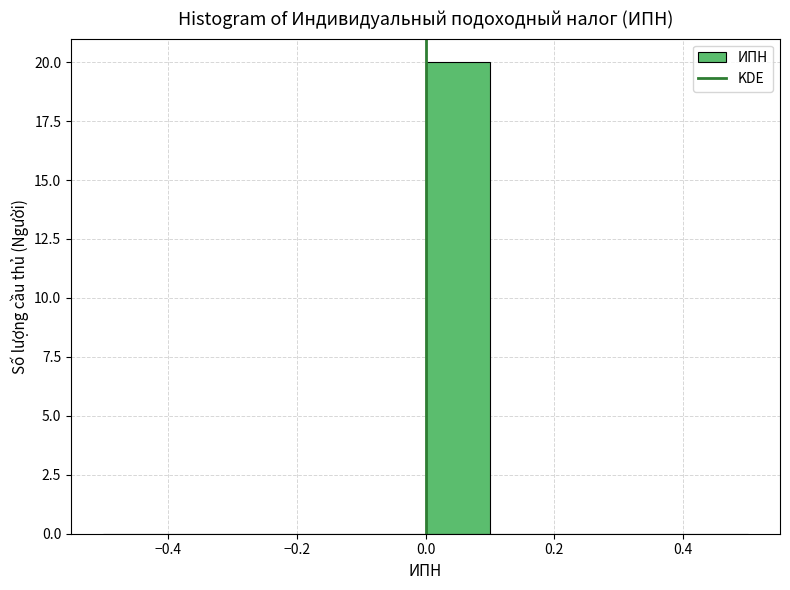

Over which range of the x-axis is the bar tallest?

0.0 to 0.1